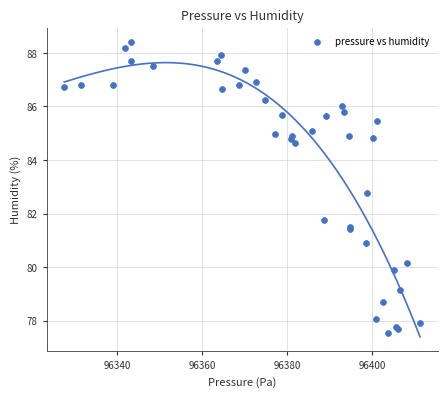

What Y value in the scatter plot is closest to 82?

81.8